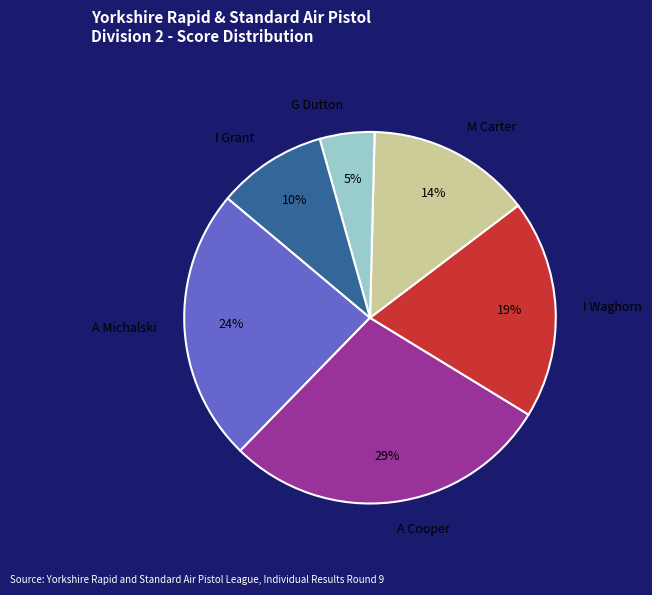

Does any single category account for the majority?

No